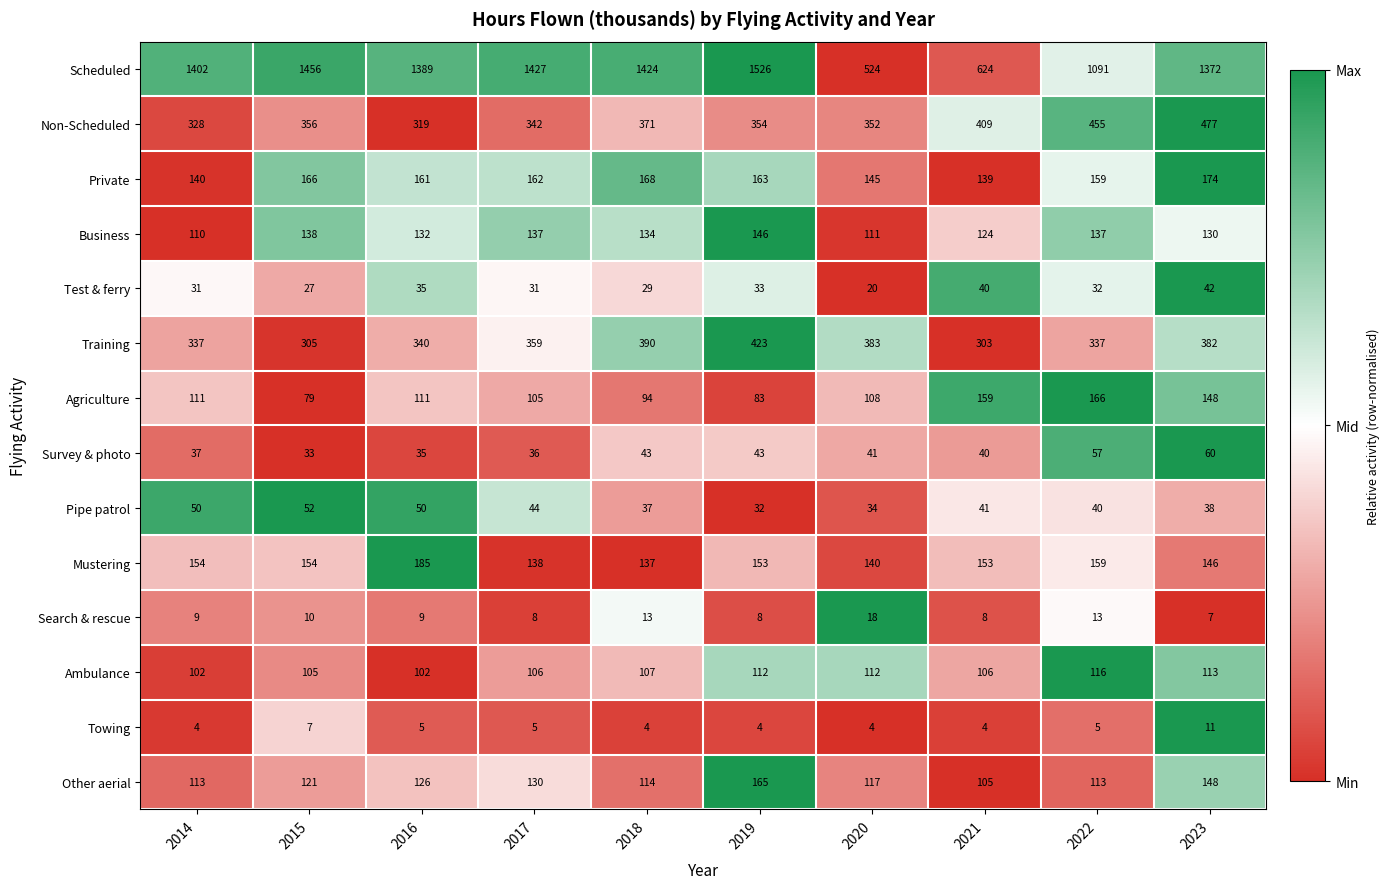

What is the smallest value displayed?

4